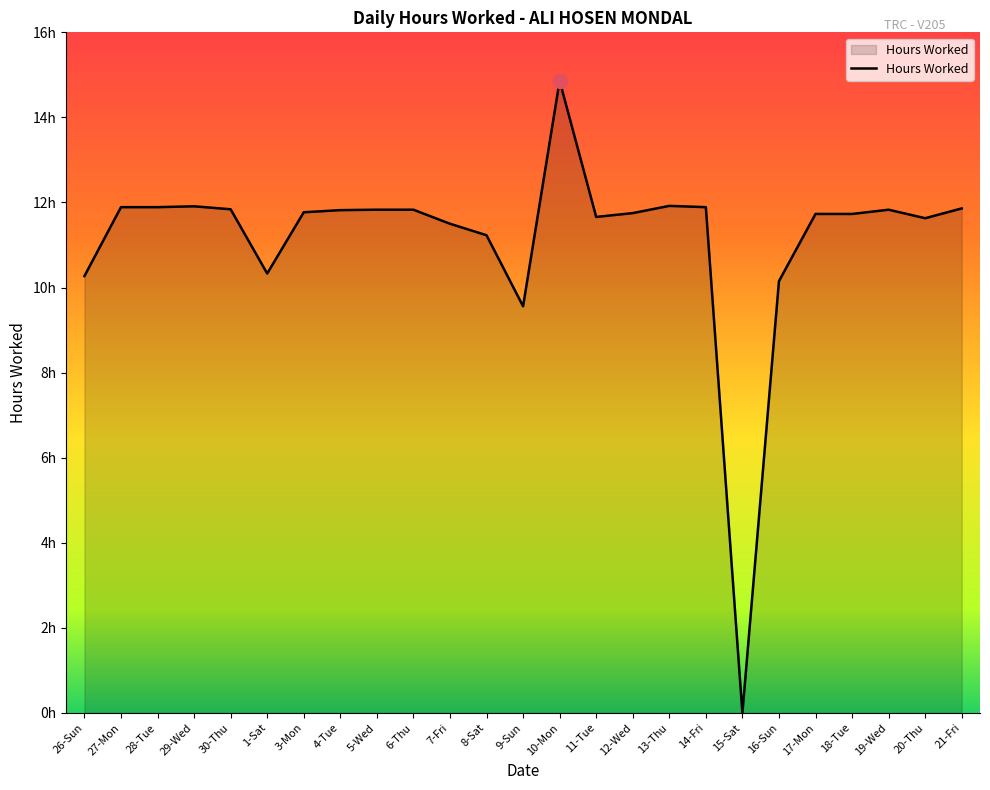

What is the difference between the maximum and minimum values?

14.9